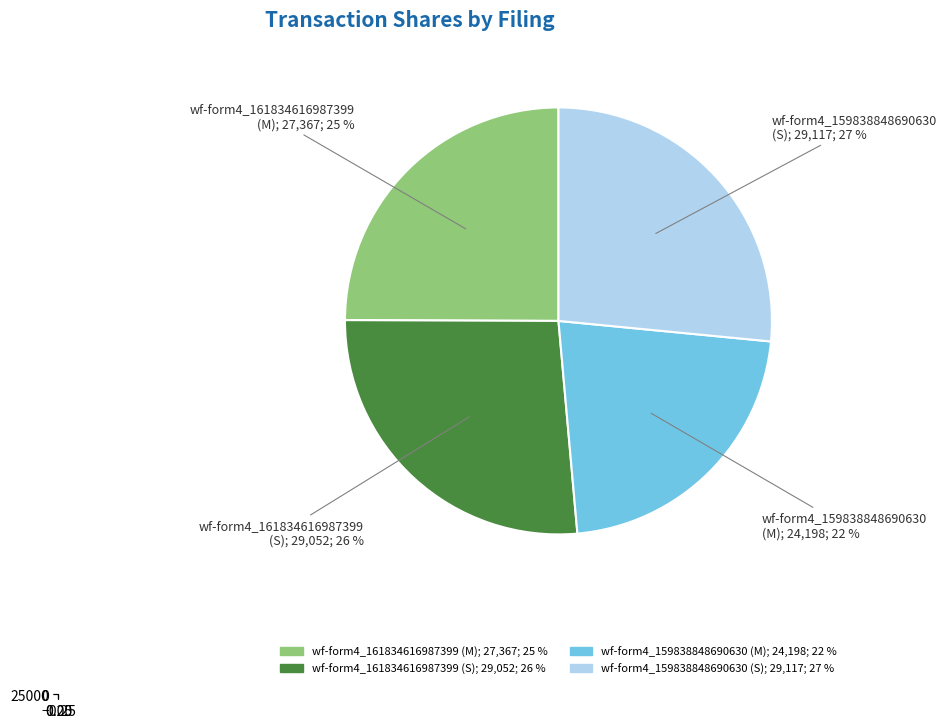

Count the number of slices in the pie.

4